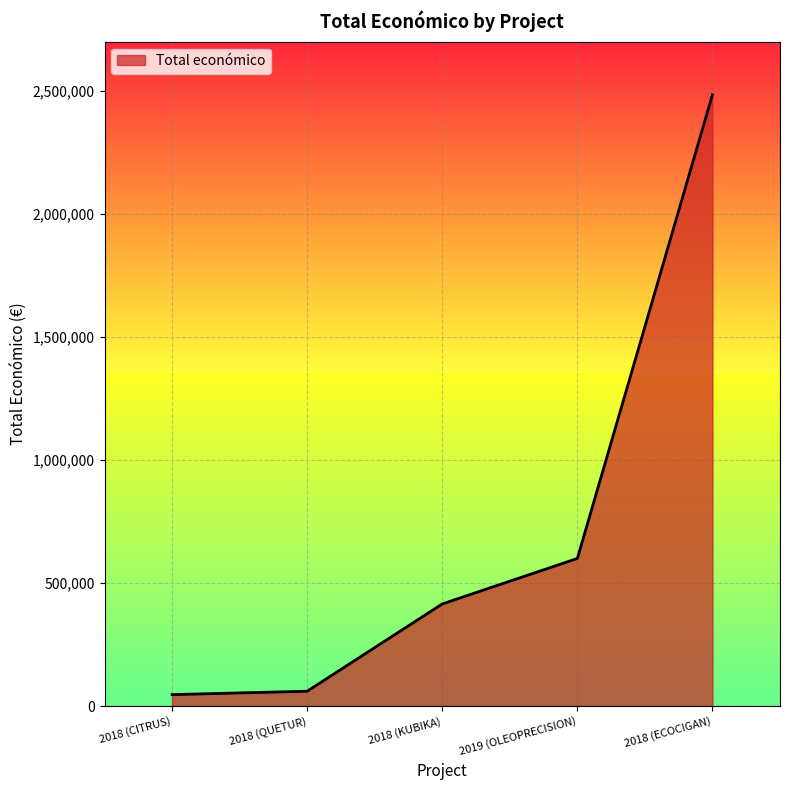

The chart shows a value of 2483714 at 2018 (ECOCIGAN). True or false?

True